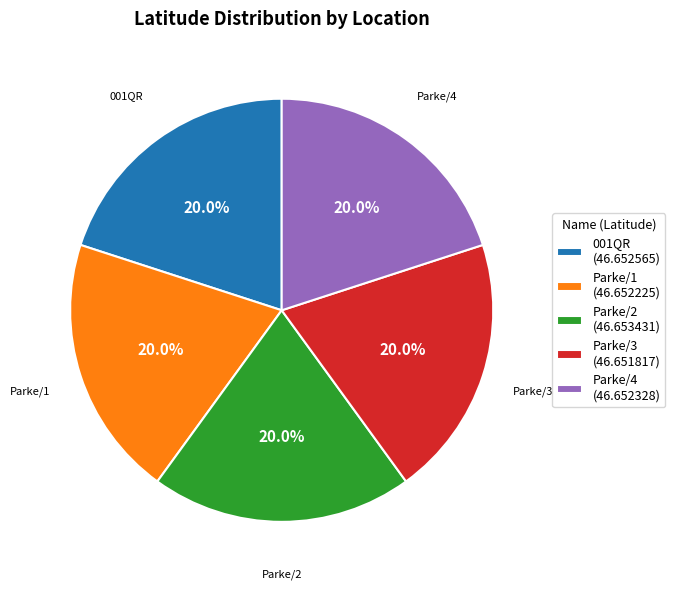

Count the number of slices in the pie.

5